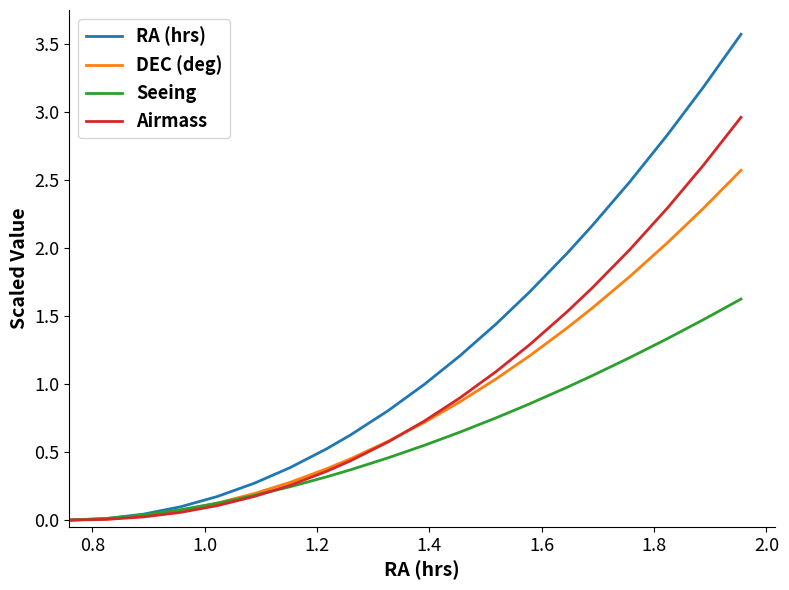

How many lines are shown in the chart?

4